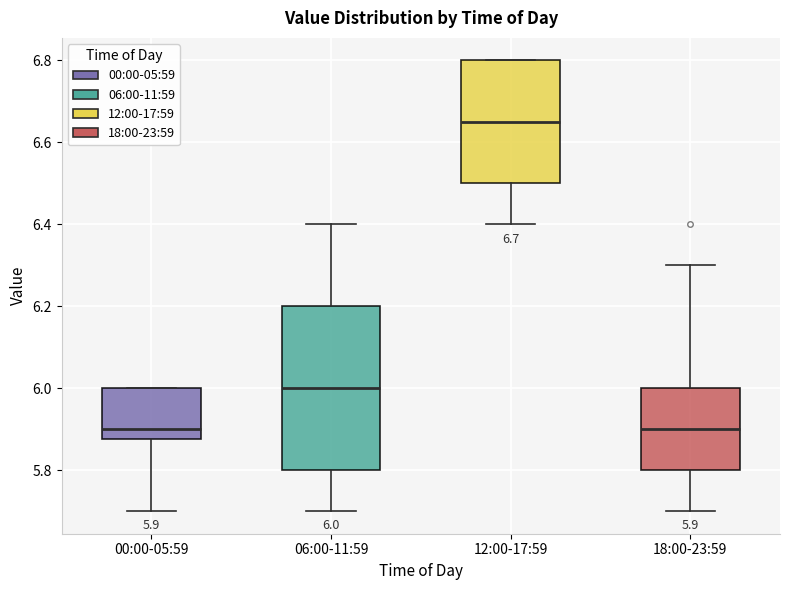

Which box's median line is the highest?

12:00-17:59